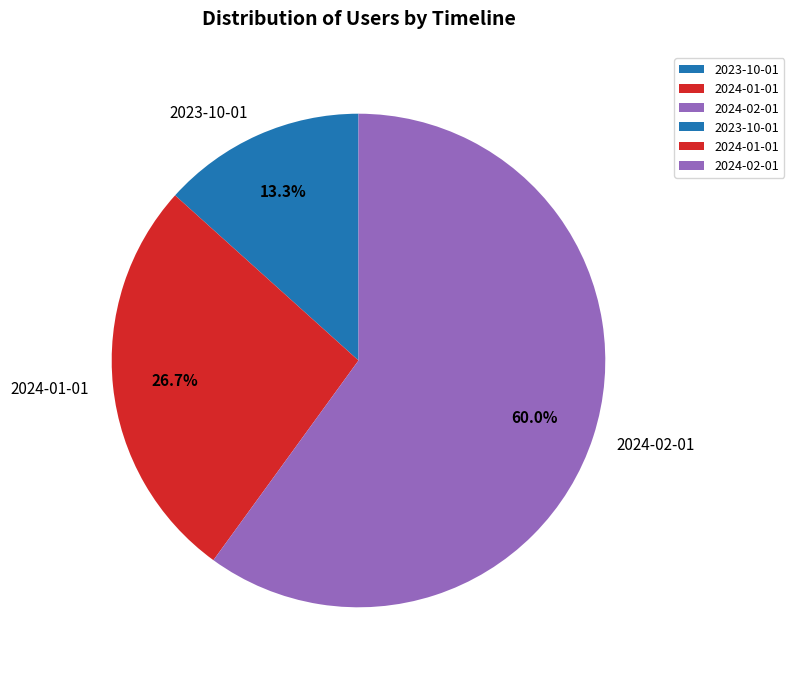

Rank the categories by value from highest to lowest.

2024-02-01, 2024-01-01, 2023-10-01